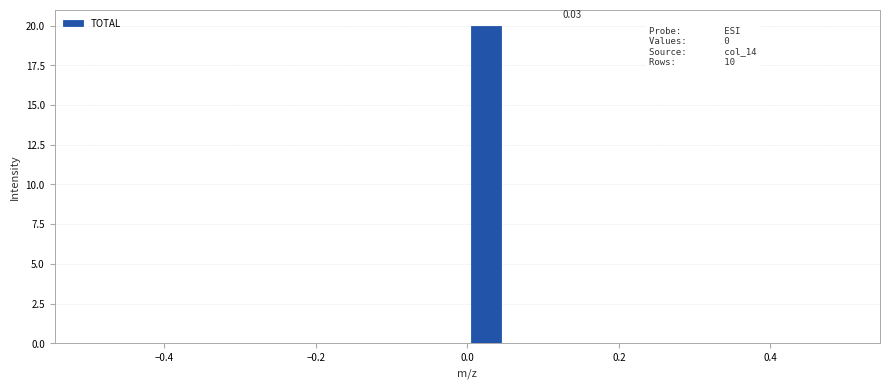

Around what value on the x-axis is the tallest bar? Give the approximate position of its centre, as read against the axis.

0.02